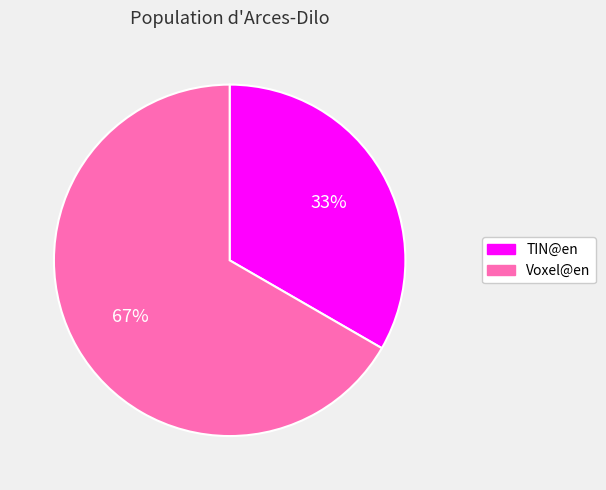

Which has a higher value, Voxel@en or TIN@en?

Voxel@en